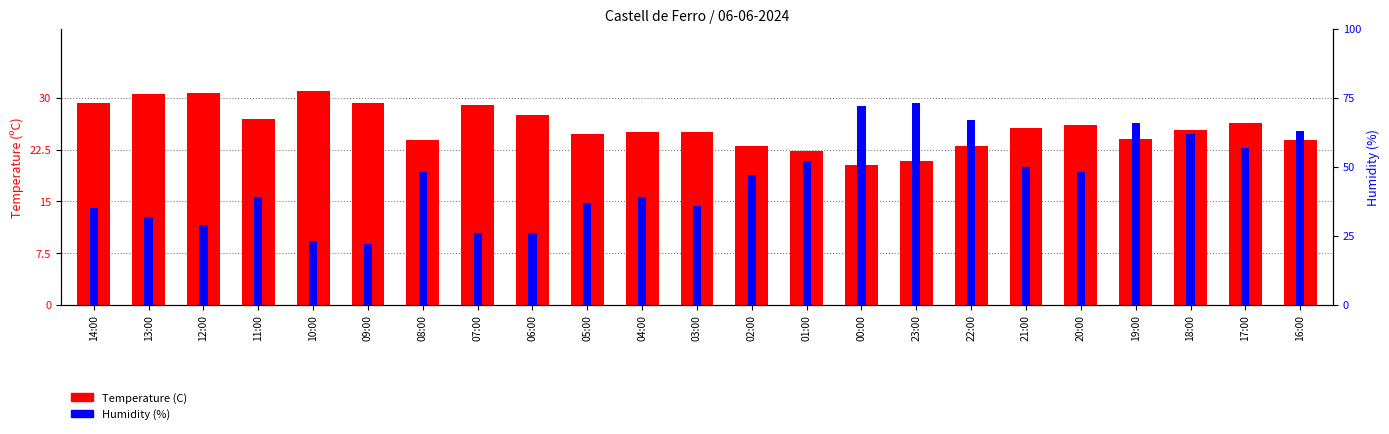

Reading left to right, transcribe all the data shown in this chart.

Temperature (C): 14:00=29.3	13:00=30.6	12:00=30.7	11:00=26.9	10:00=31.0	09:00=29.2	08:00=23.9	07:00=29.0	06:00=27.5	05:00=24.7	04:00=25.1	03:00=25.0	02:00=23.0	01:00=22.3	00:00=20.3	23:00=20.9	22:00=23.0	21:00=25.6	20:00=26.0	19:00=24.0	18:00=25.3	17:00=26.4	16:00=23.9
Humidity (%): 14:00=35.0	13:00=32.0	12:00=29.0	11:00=39.0	10:00=23.0	09:00=22.0	08:00=48.0	07:00=26.0	06:00=26.0	05:00=37.0	04:00=39.0	03:00=36.0	02:00=47.0	01:00=52.0	00:00=72.0	23:00=73.0	22:00=67.0	21:00=50.0	20:00=48.0	19:00=66.0	18:00=62.0	17:00=57.0	16:00=63.0